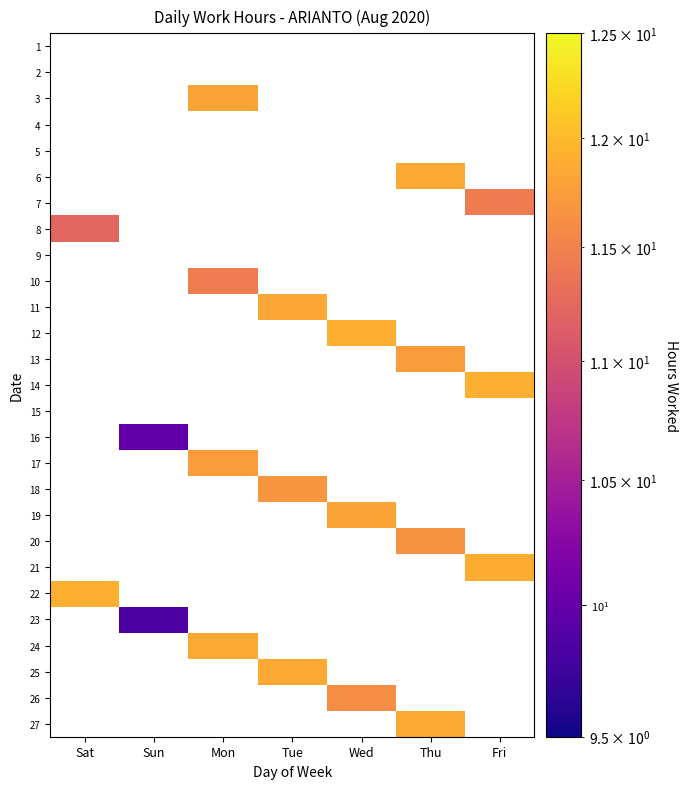

What is the greatest value displayed?

11.9